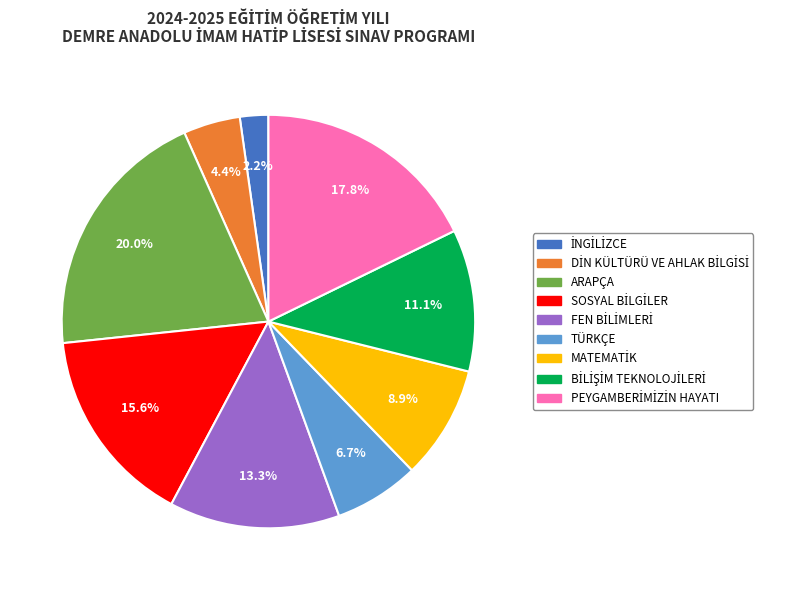

How much of the chart is everything except TÜRKÇE?

93.3%